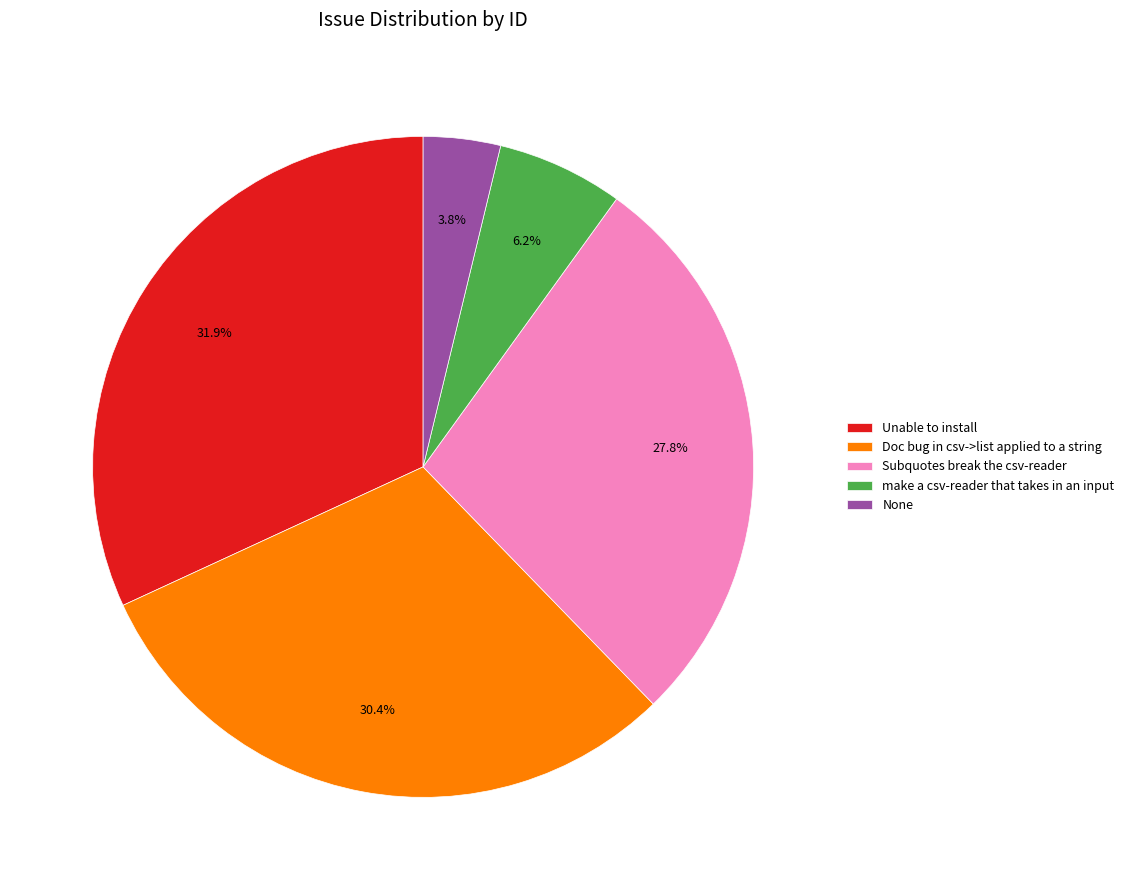

How many slices are in this pie chart?

5